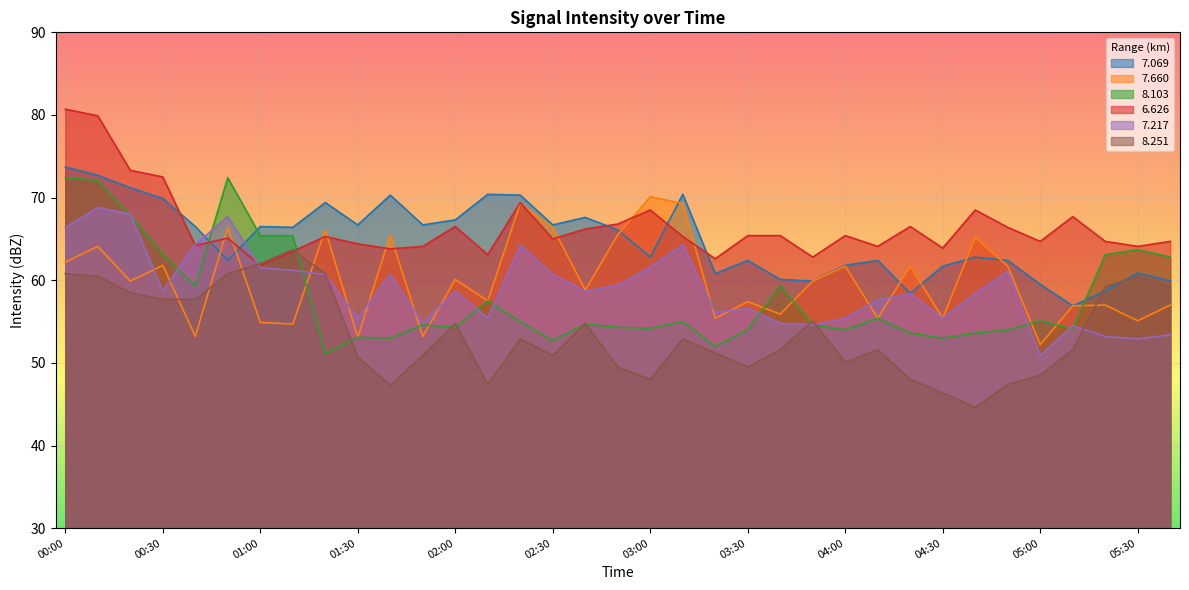

What is the label of the 31st point from the left?

05:00